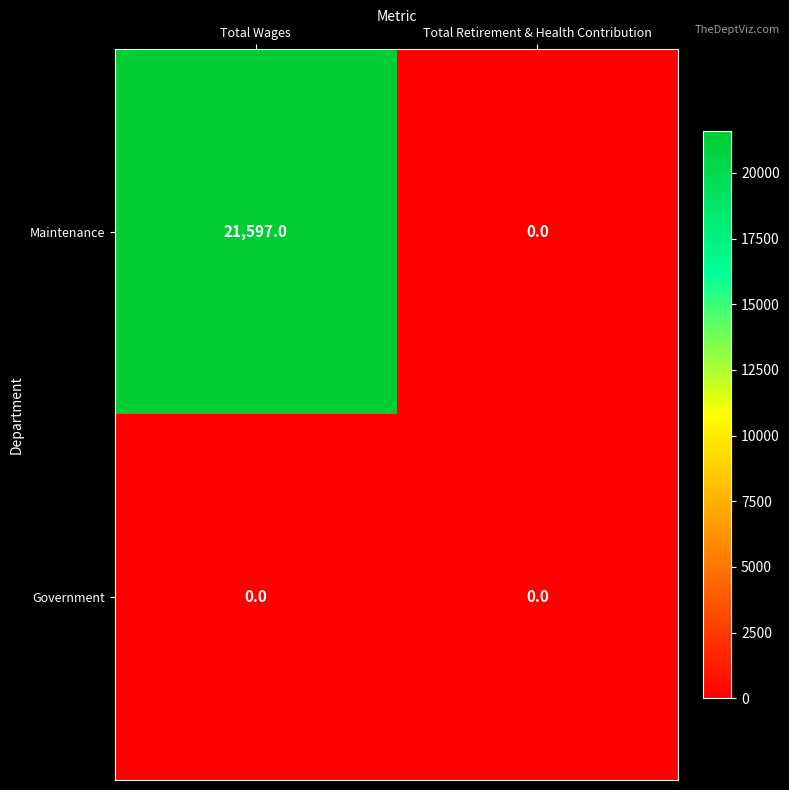

List the series in order of their peak value, highest first.

Maintenance, Government